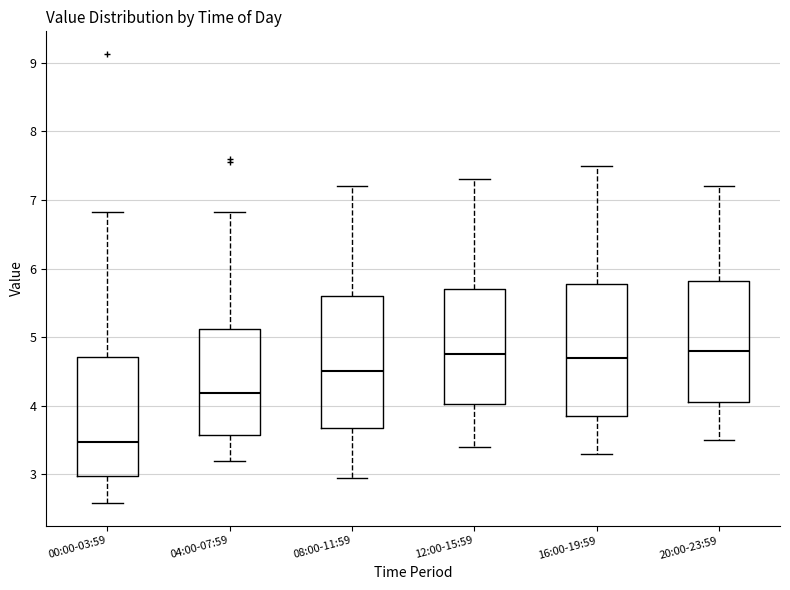

Reading left to right, transcribe this box plot: for each box, give where its median line is, the range the box spans, and where its two whiskers end, as read against the y-axis. The values are not printed on the chart, so give them approximately, as read against the axis.

00:00-03:59: median 3.5, box 3.0 to 4.7, whiskers 2.6 to 6.8
04:00-07:59: median 4.2, box 3.6 to 5.1, whiskers 3.2 to 6.8
08:00-11:59: median 4.5, box 3.7 to 5.6, whiskers 3.0 to 7.2
12:00-15:59: median 4.8, box 4.0 to 5.7, whiskers 3.4 to 7.3
16:00-19:59: median 4.7, box 3.9 to 5.8, whiskers 3.3 to 7.5
20:00-23:59: median 4.8, box 4.1 to 5.8, whiskers 3.5 to 7.2